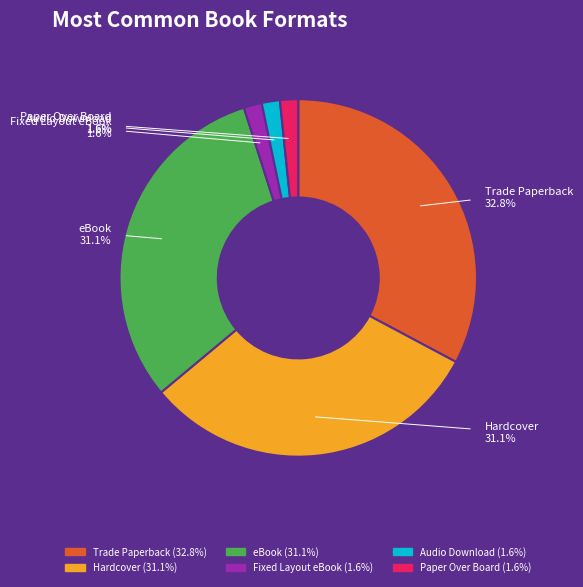

Rank the categories by value from highest to lowest.

Trade Paperback, Hardcover, eBook, Fixed Layout eBook, Audio Download, Paper Over Board